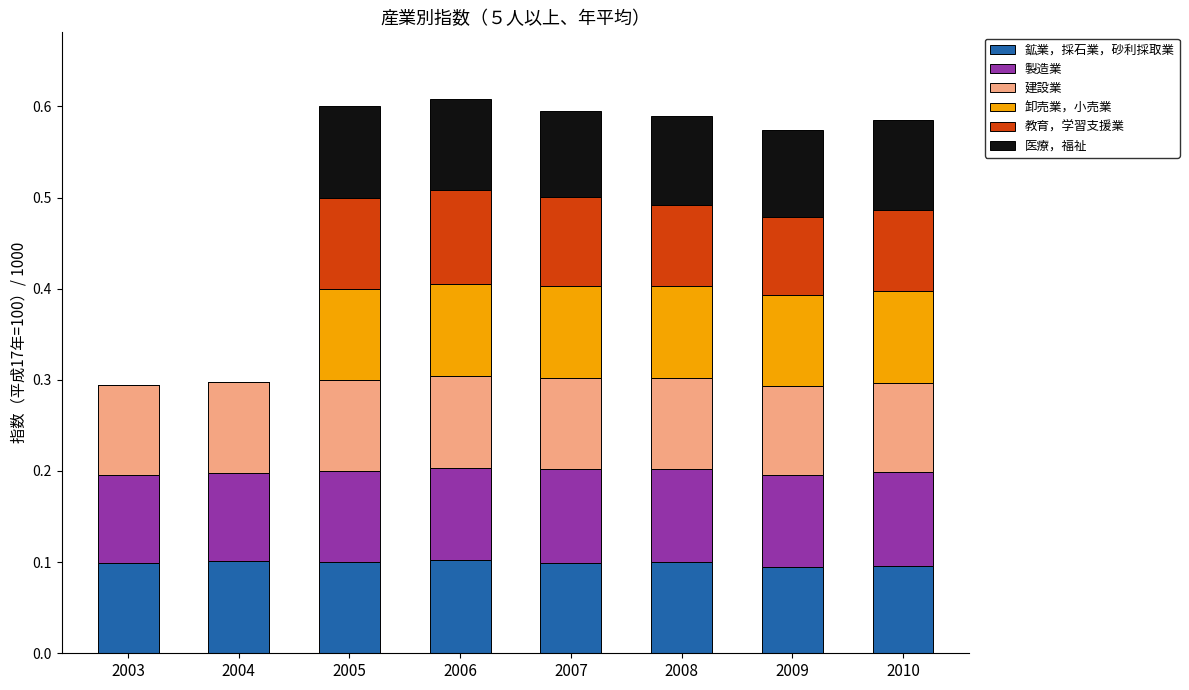

What is the total value across all series at 2010?

0.6